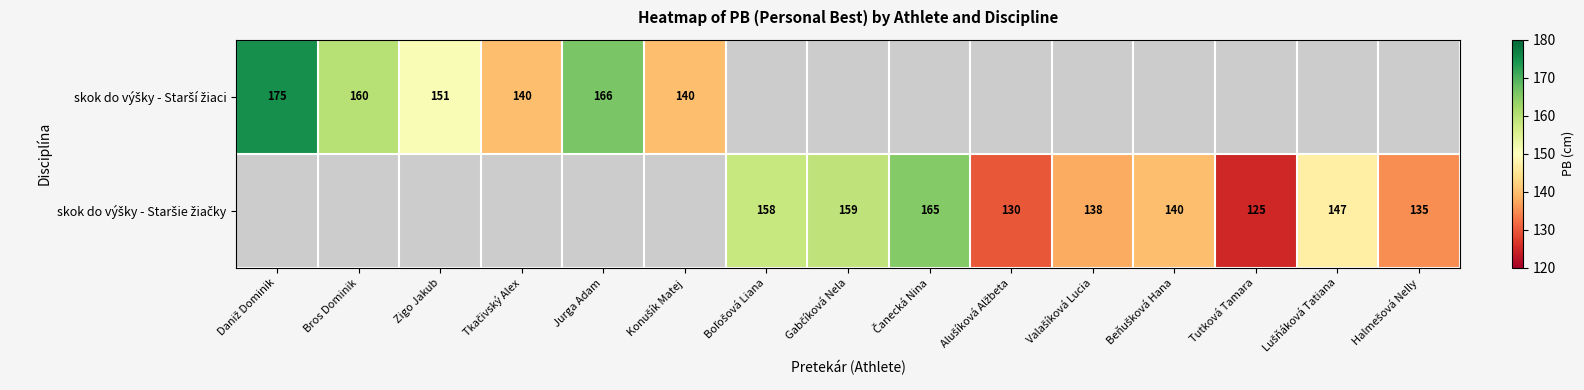

Which category has the highest value across all series?

Daniž Dominik